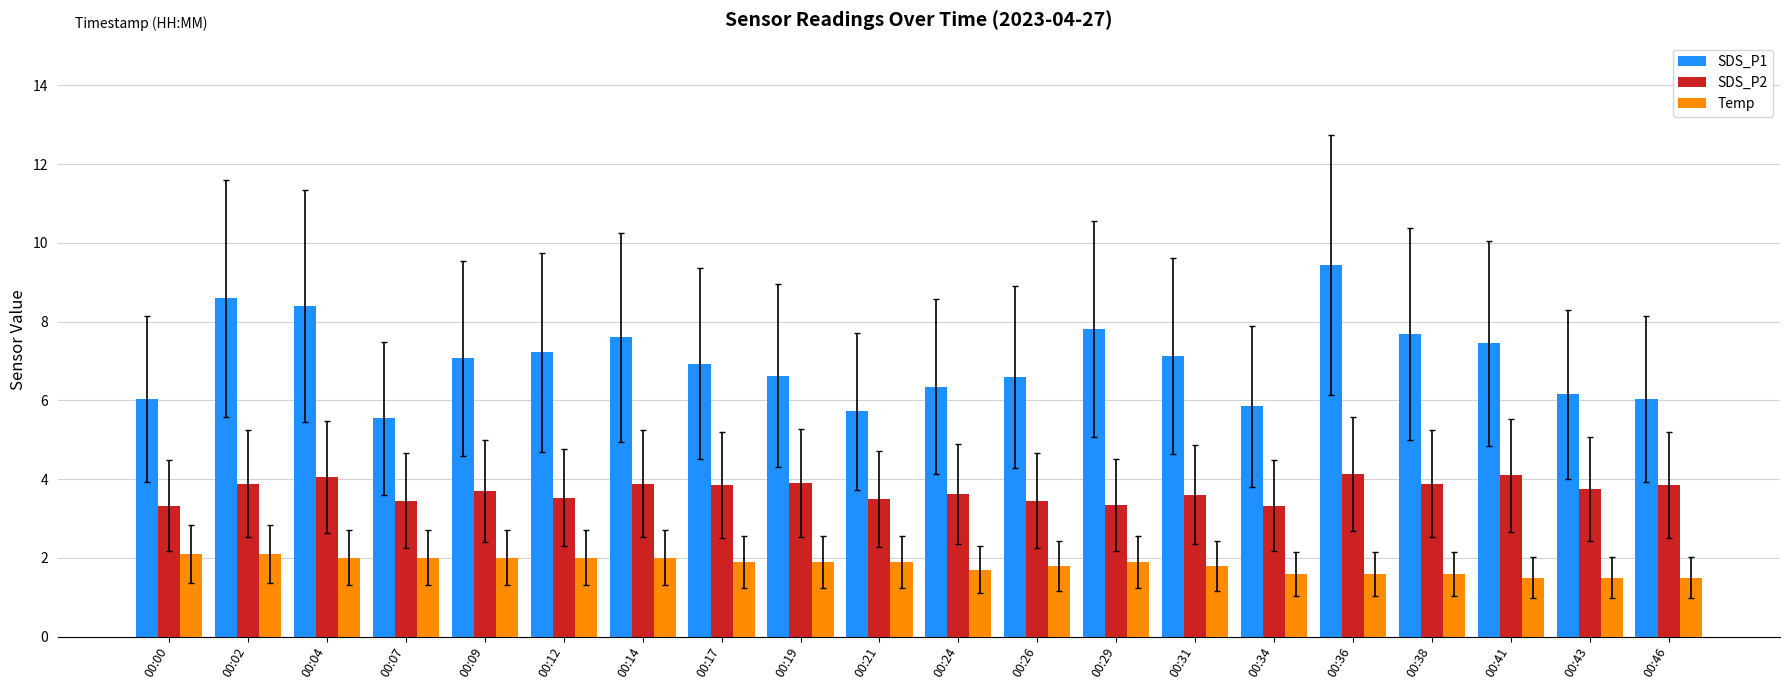

What is the lowest value of the SDS_P2 series?

3.3